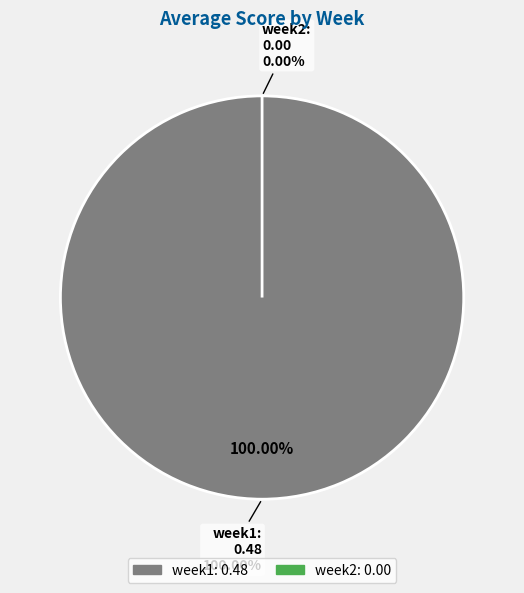

What percentage is NOT represented by week2?

100.0%